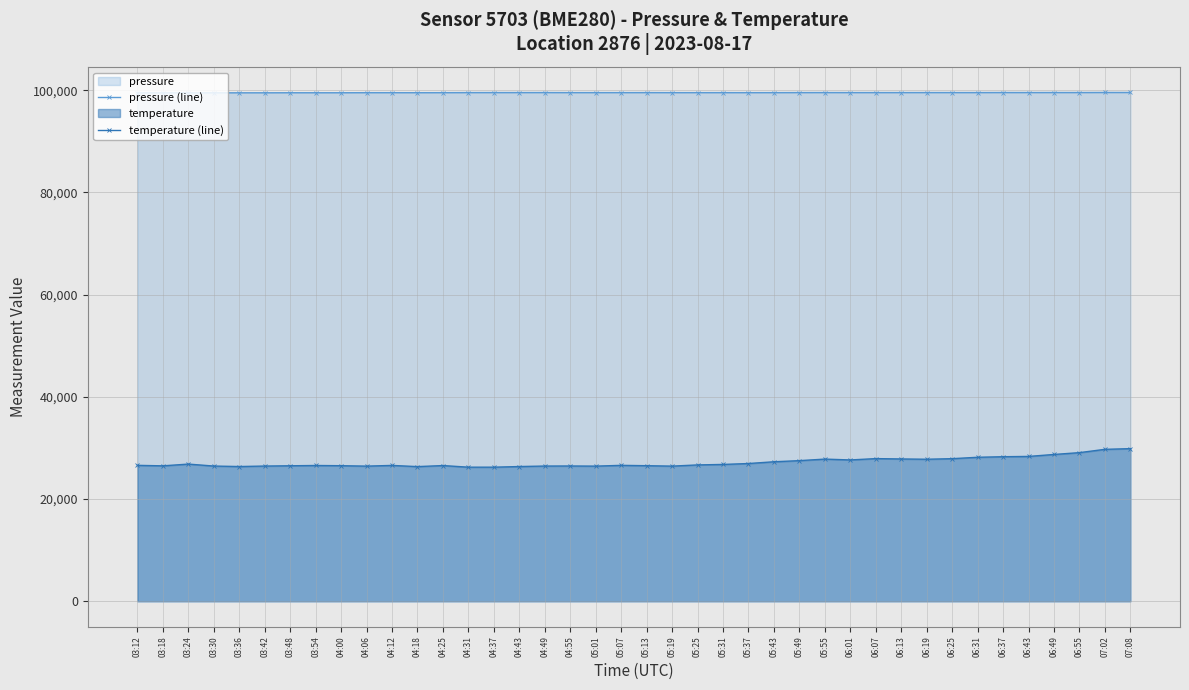

Which series changed the most between 06:01 and 06:55?

temperature (line)